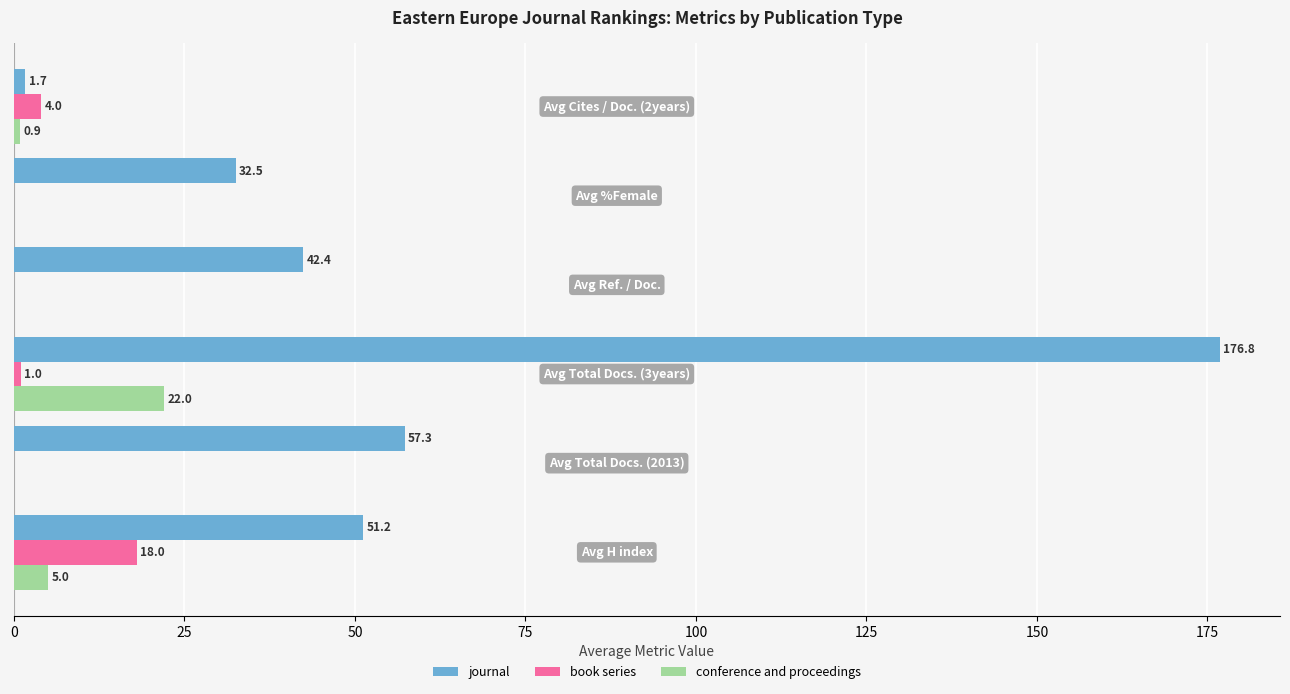

Which series has the largest total across all categories?

journal